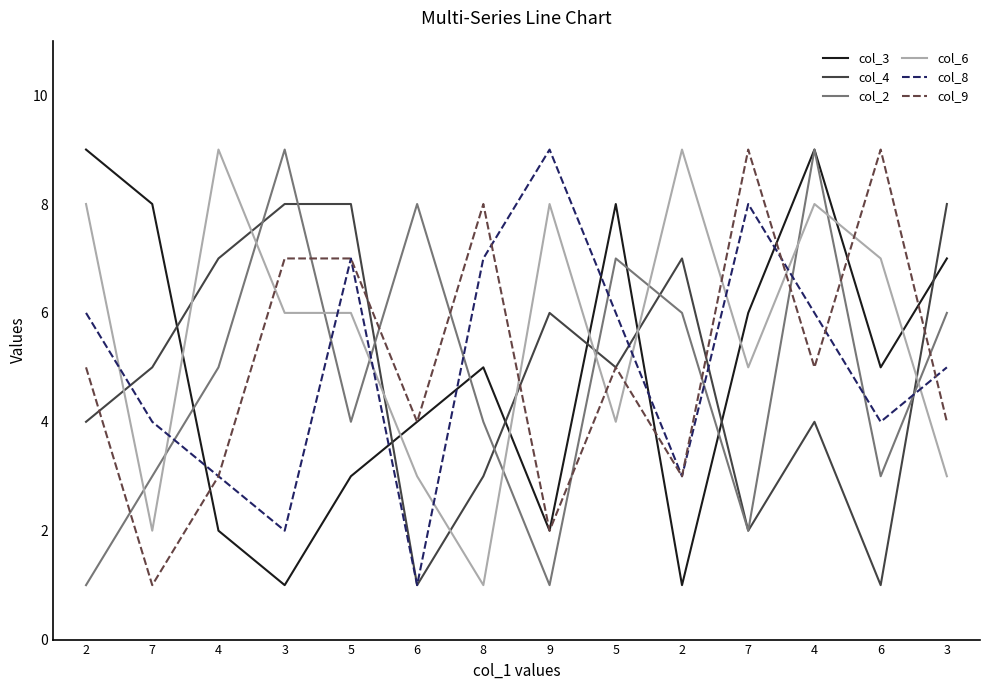

What is the label of the 6th point from the right?

5